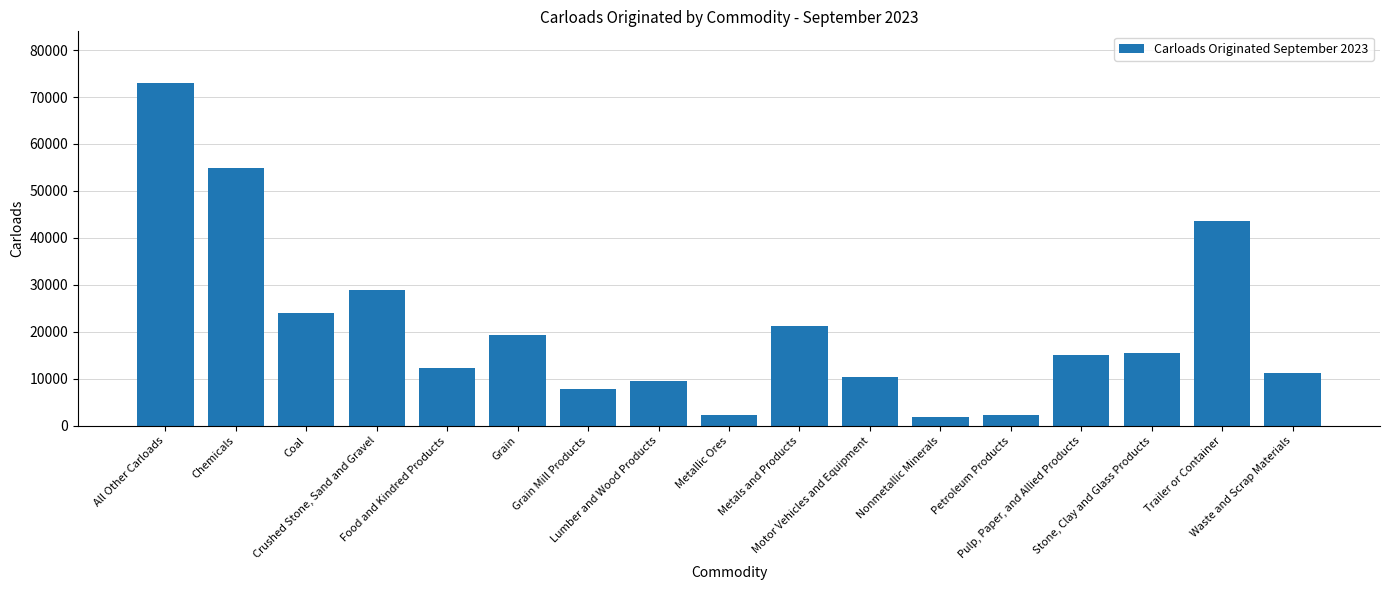

True or false: the data shows 12225 at Food and Kindred Products.

True